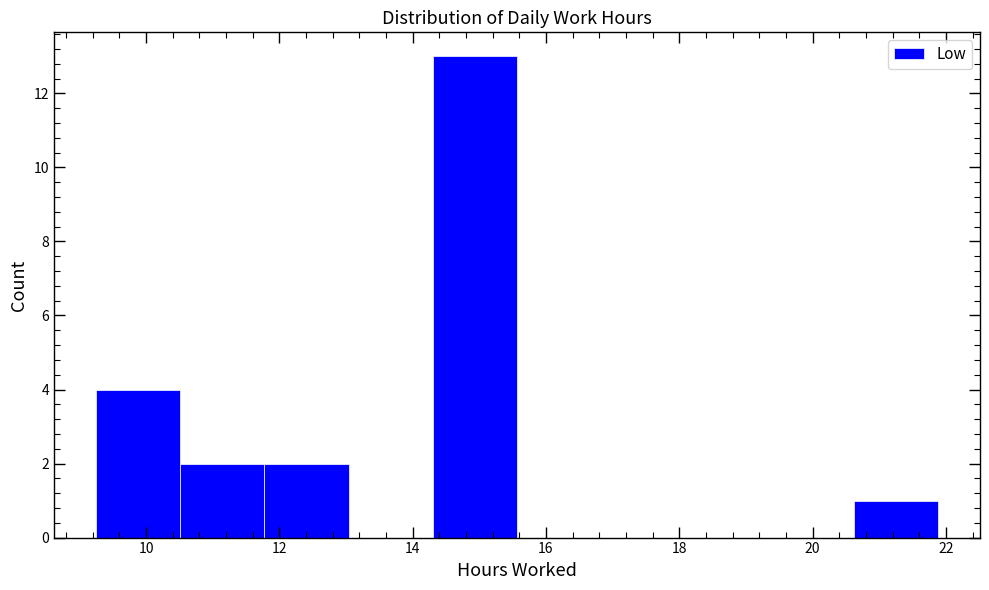

Reading left to right, list every bar in this chart as the range it spans on the x-axis followed by its height. Neither the bar edges nor the heights are printed on the chart, so give them approximately, as read against the axes.

9.2 to 10.6: 4
10.6 to 11.8: 2
11.8 to 13.0: 2
13.0 to 14.4: 0
14.4 to 15.6: 13
15.6 to 16.8: 0
16.8 to 18.0: 0
18.0 to 19.4: 0
19.4 to 20.6: 0
20.6 to 21.8: 1